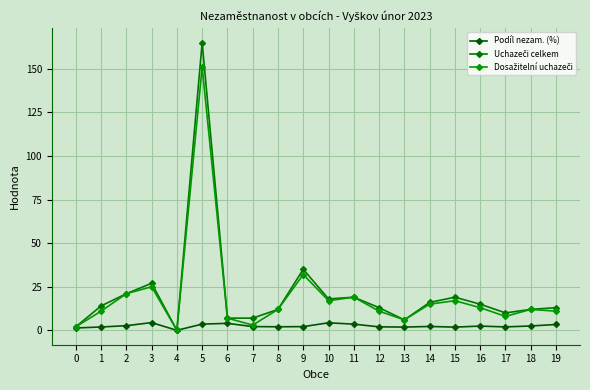

How many series are shown in this chart?

3